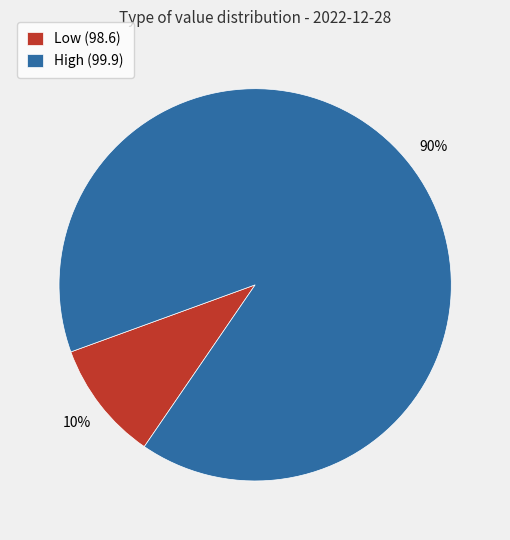

Which slice is the largest?

High (99.9)